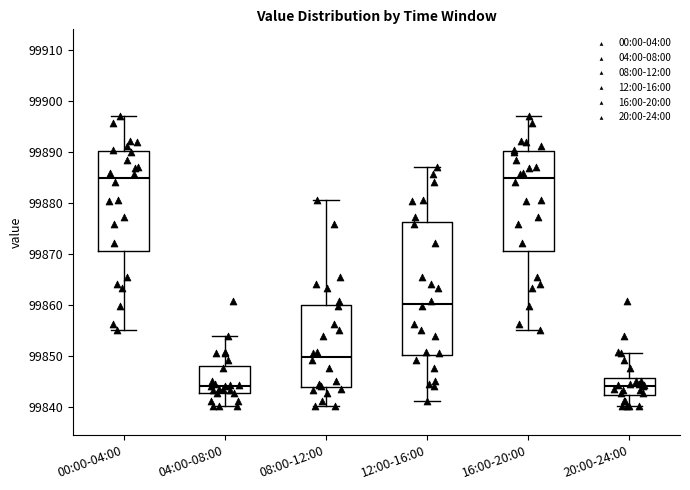

Comparing the boxes themselves (not the whiskers), which one is the tallest?

12:00-16:00